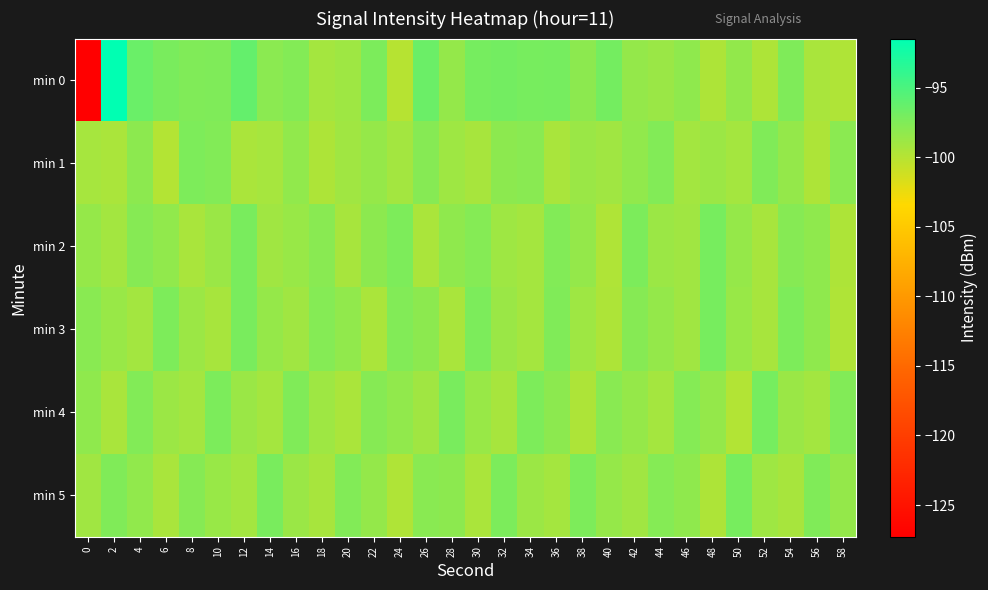

What is the spread (max minus min) of values at 52?

2.6